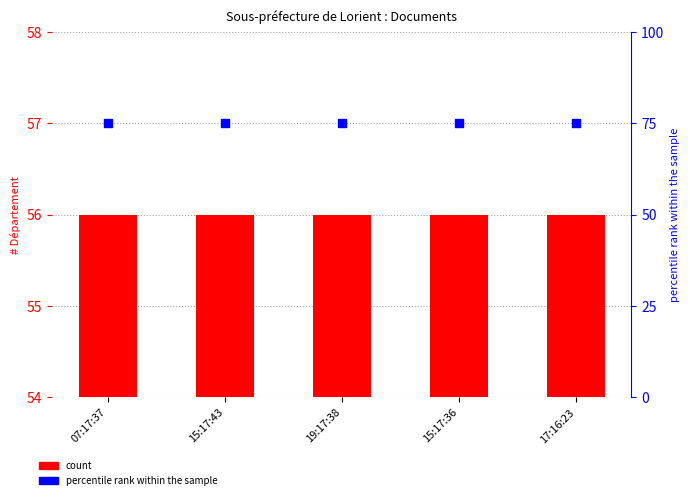

Which series reaches the maximum Y coordinate?

percentile rank within the sample